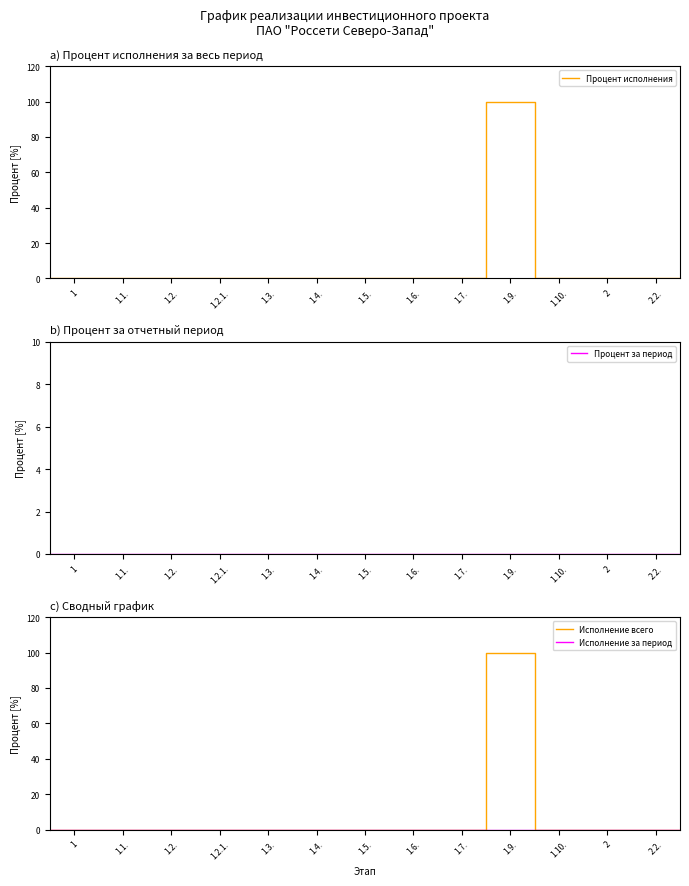

Is the value of Процент за период at 2 greater than the value of Исполнение всего at 1.1.?

No